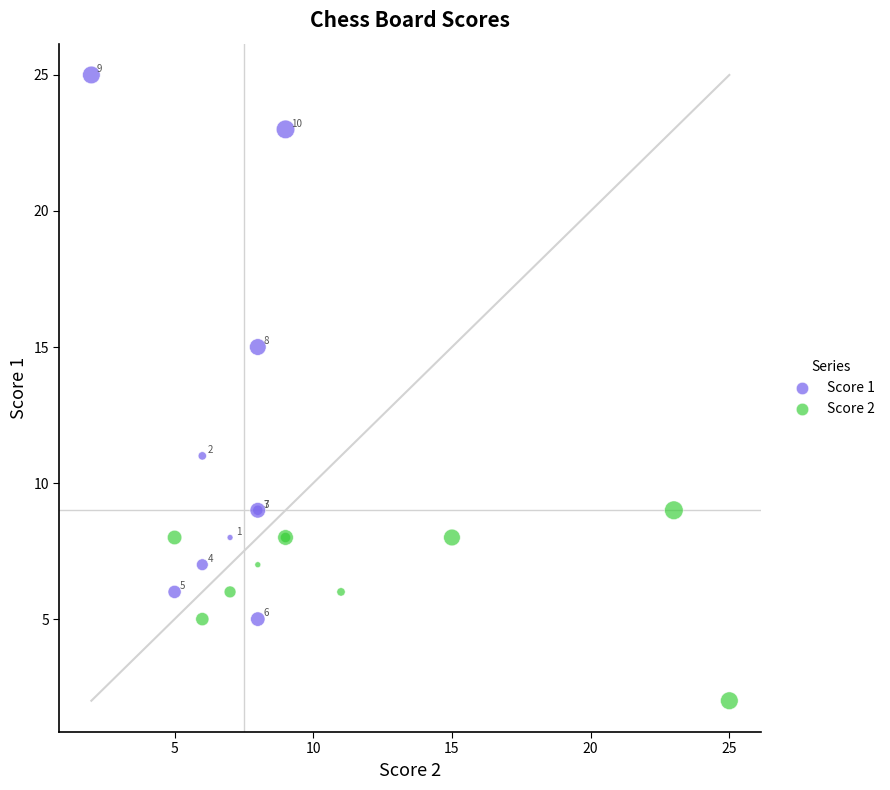

Which series contains the lowest Y value?

Score 2